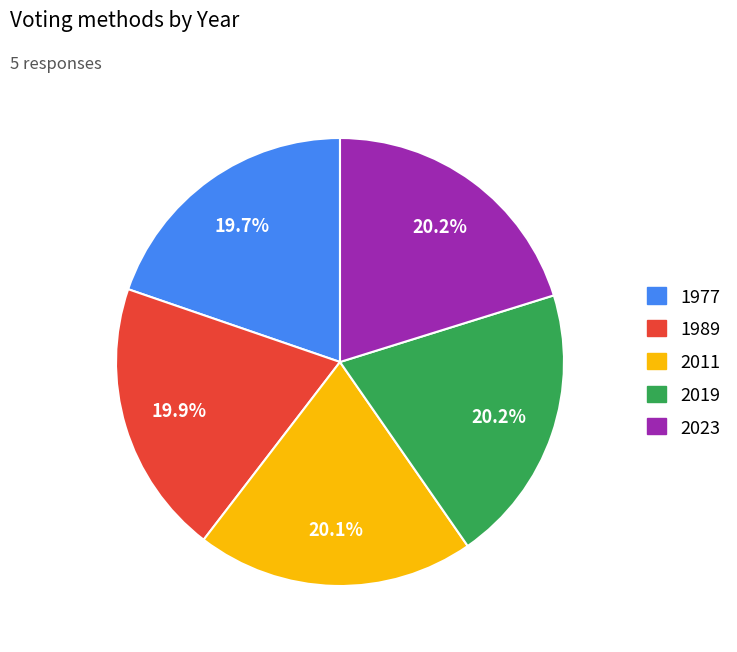

To the nearest percent, what portion does 2023 represent?

20%